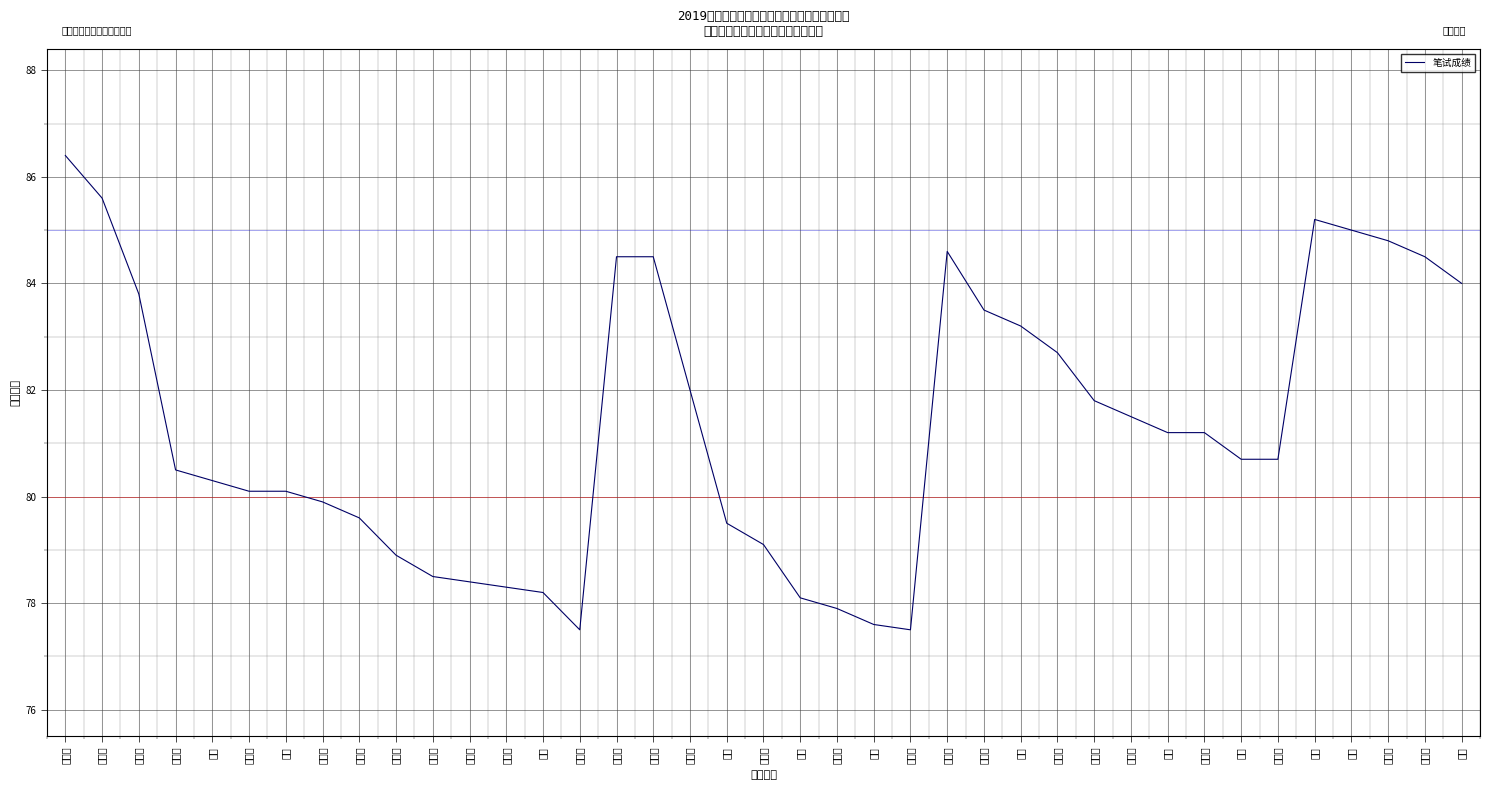

What is the label of the 29th point from the left?

李玲玉